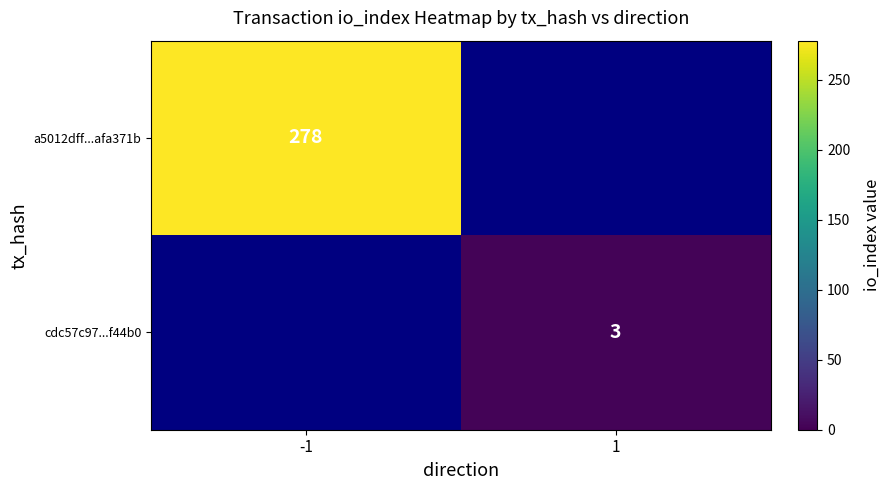

Is it true that a5012dff...afa371b equals 278 at -1?

True